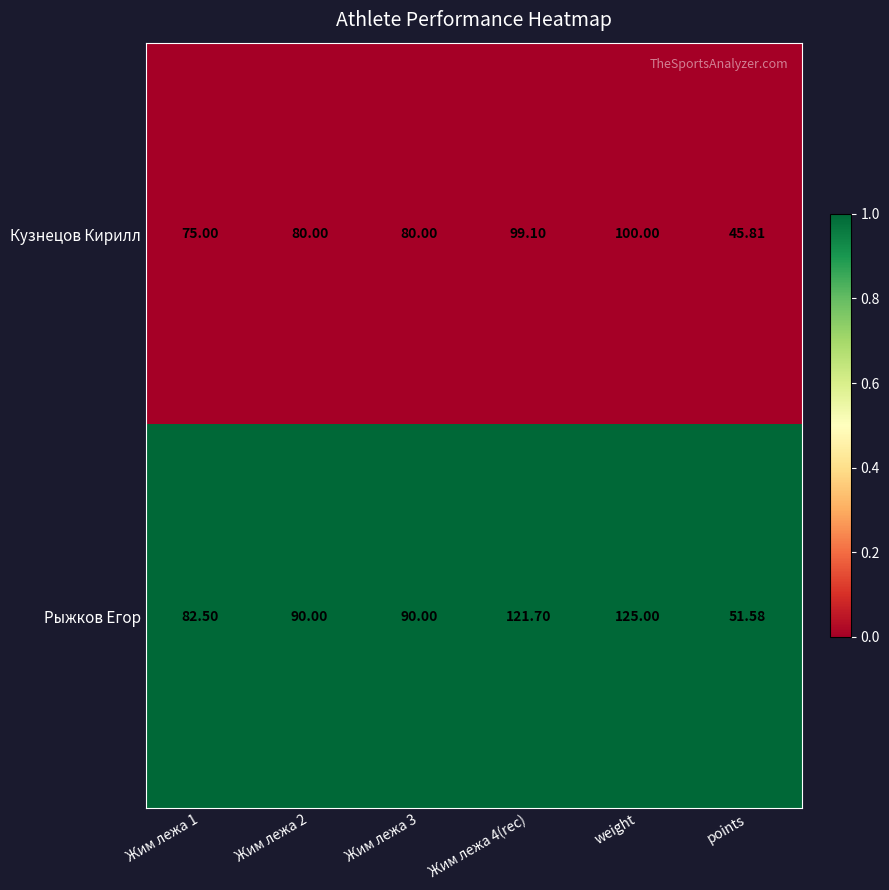

List the series in order of their peak value, lowest first.

Кузнецов Кирилл, Рыжков Егор